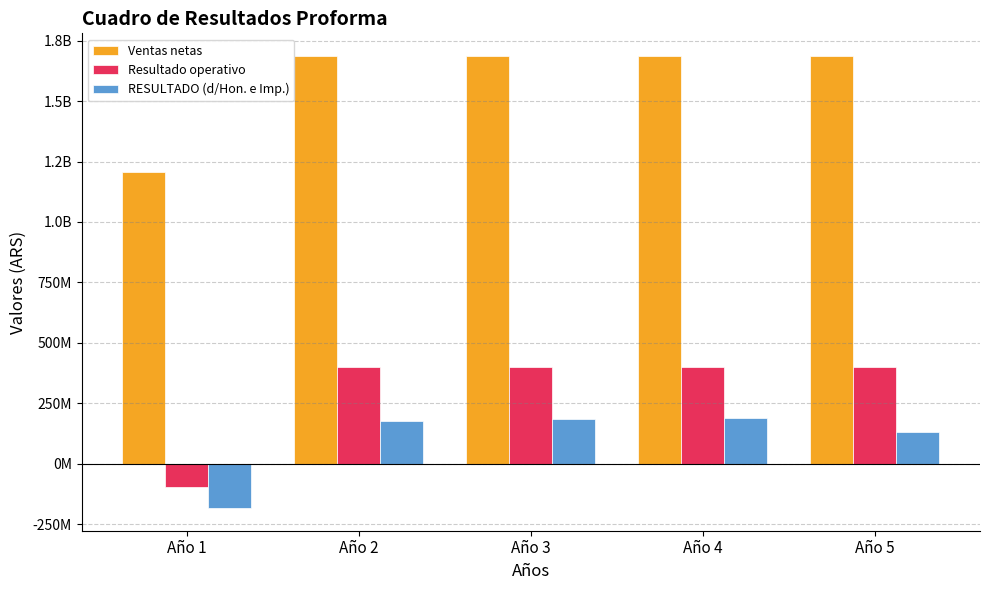

Rank the series by their maximum value, from lowest to highest.

RESULTADO (d/Hon. e Imp.), Resultado operativo, Ventas netas